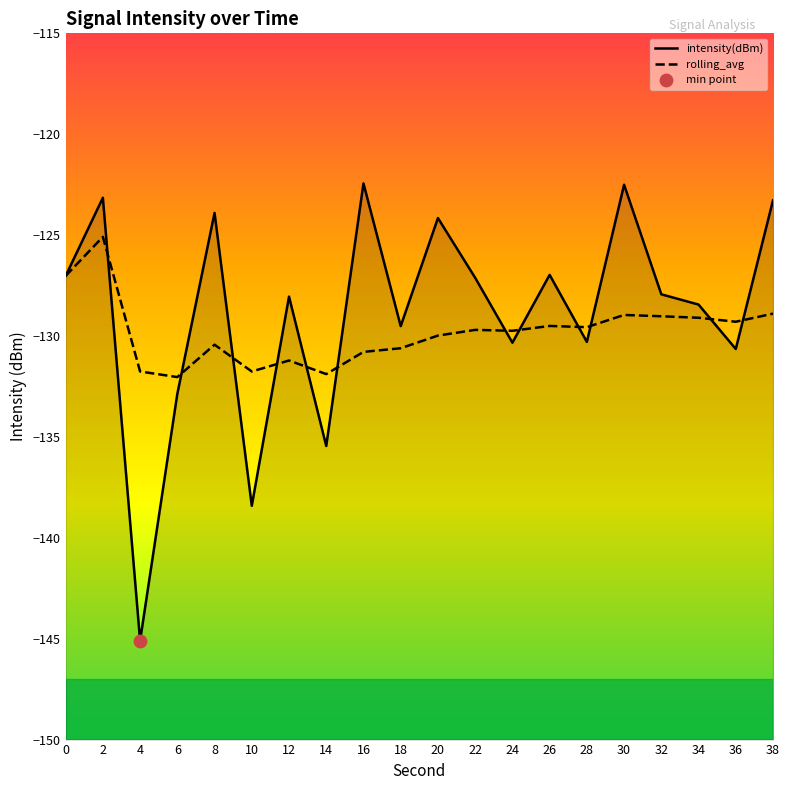

At how many categories does at least one series exceed -125?

6